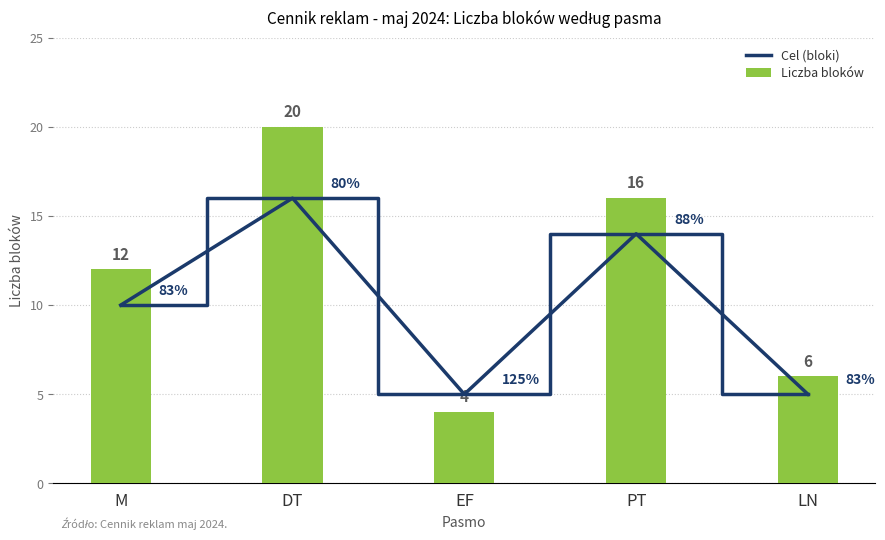

What is the value of the Cel (bloki) bar at the 4th from the left?

14